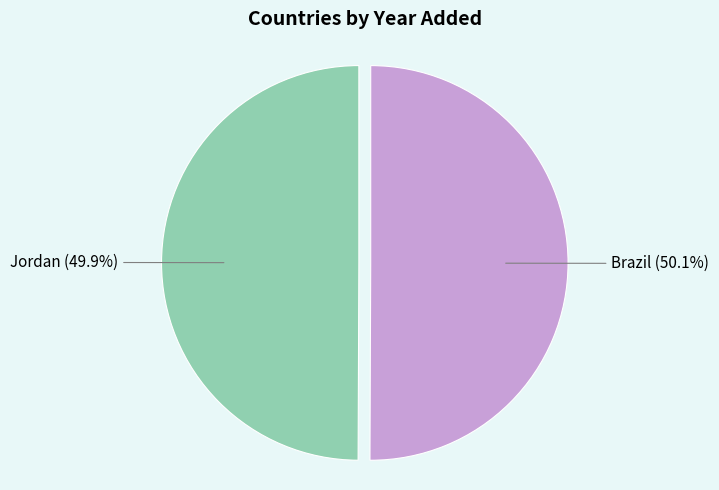

Is there any slice that represents more than half of the pie?

Yes